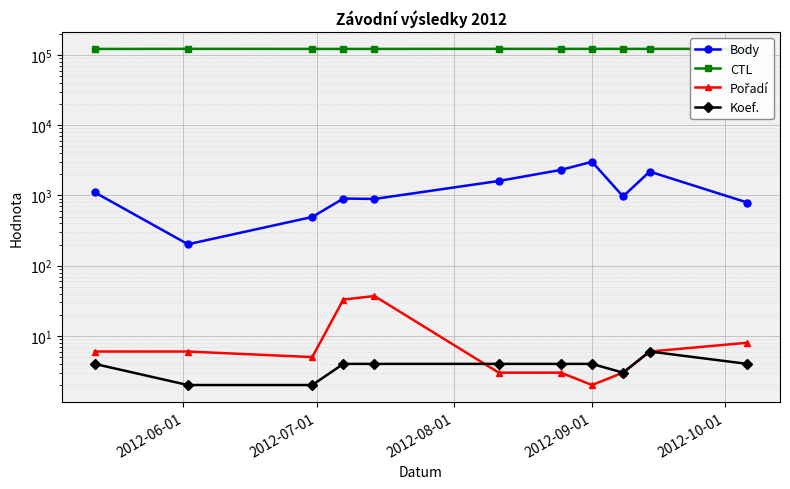

True or false: Pořadí and Koef. intersect in this chart.

True